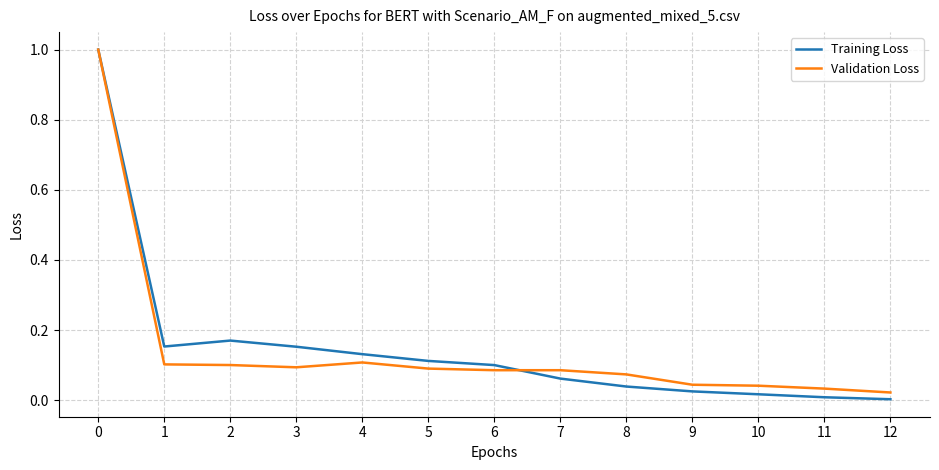

How many distinct data groups are displayed?

2